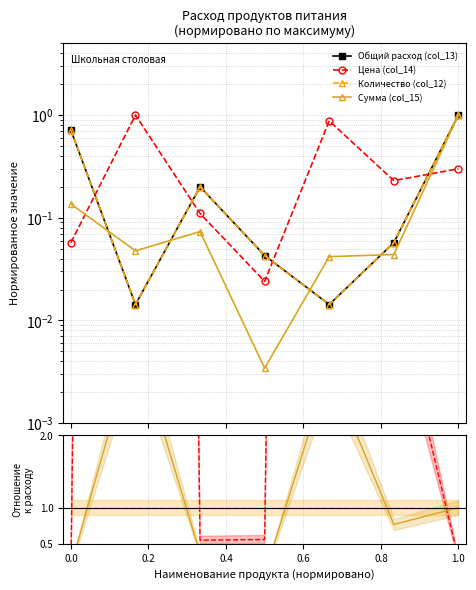

Does the chart have visible grid lines?

Yes